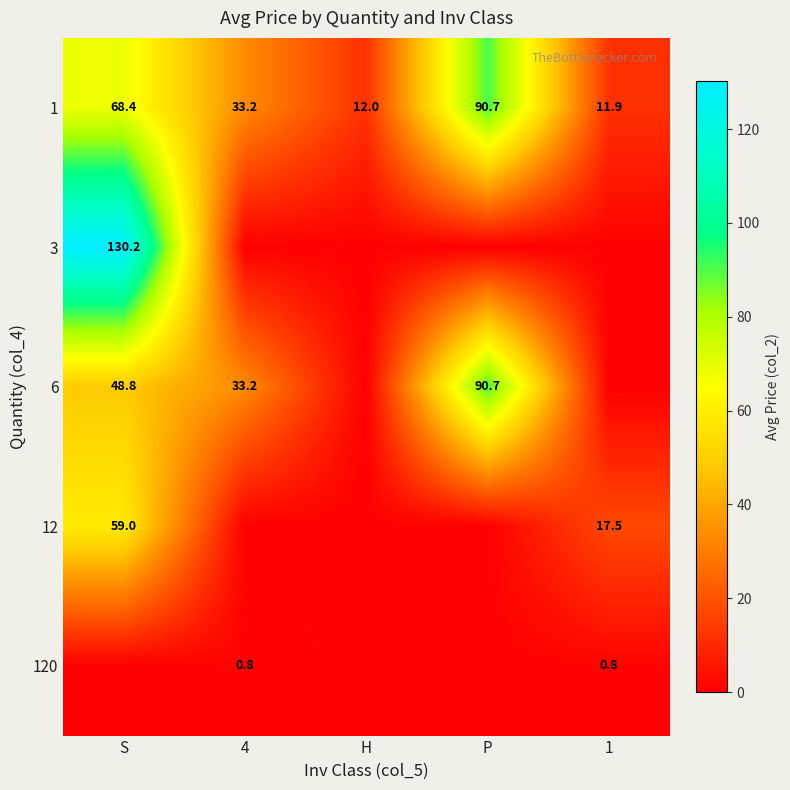

What is the difference between the second highest and minimum values in the 1 series?

56.5